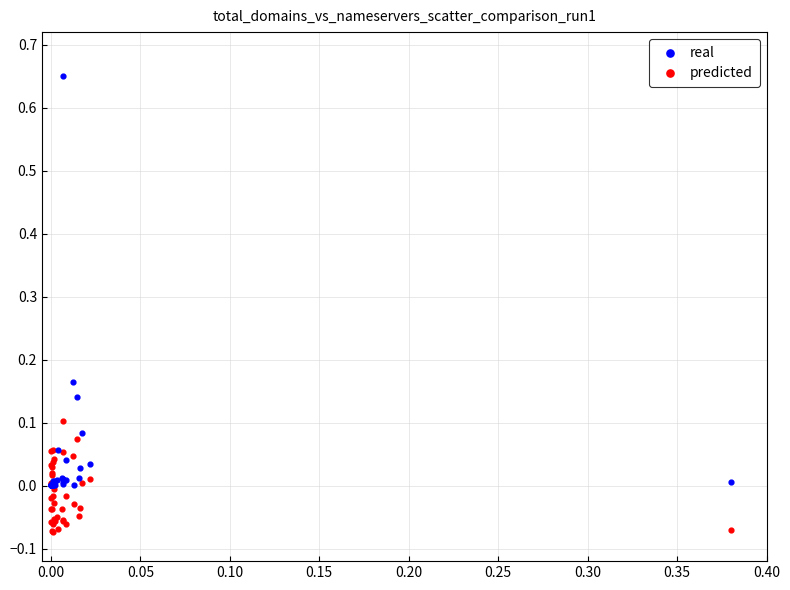

What are all the series names shown in the legend?

real, predicted